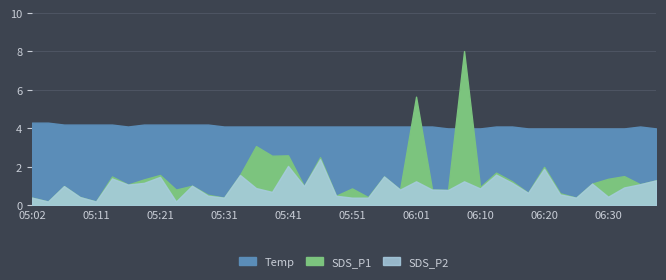

What is the smallest value displayed?

0.2